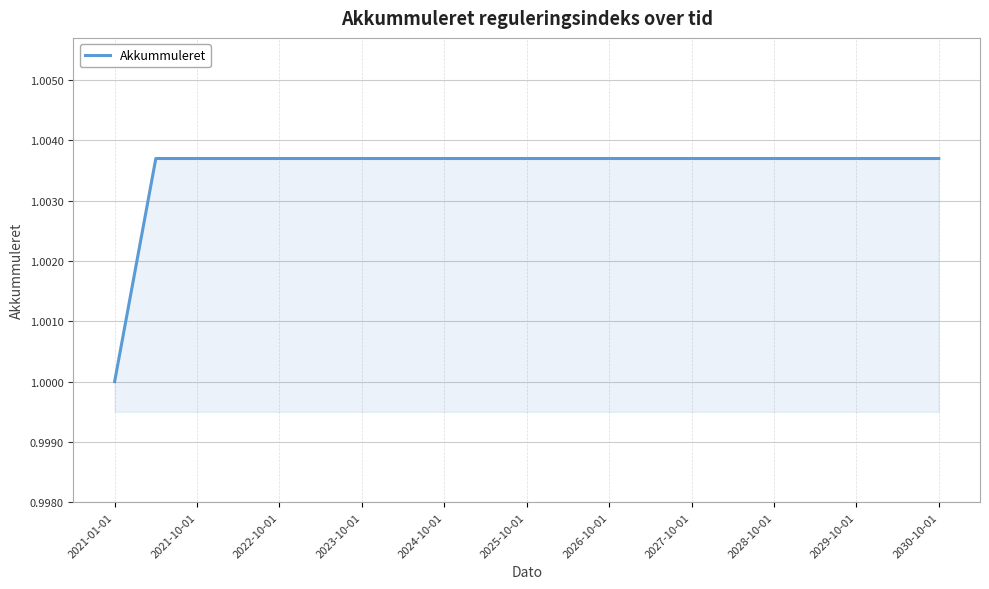

How many distinct data groups are displayed?

1